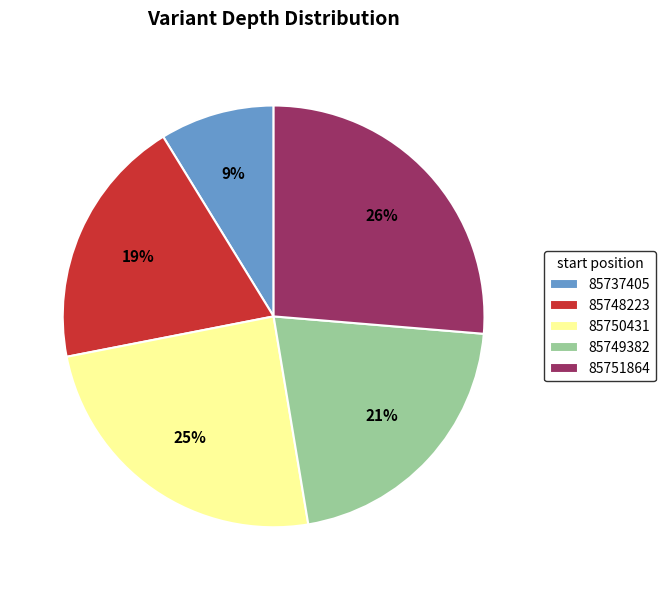

What is the smallest slice in the pie chart?

85737405